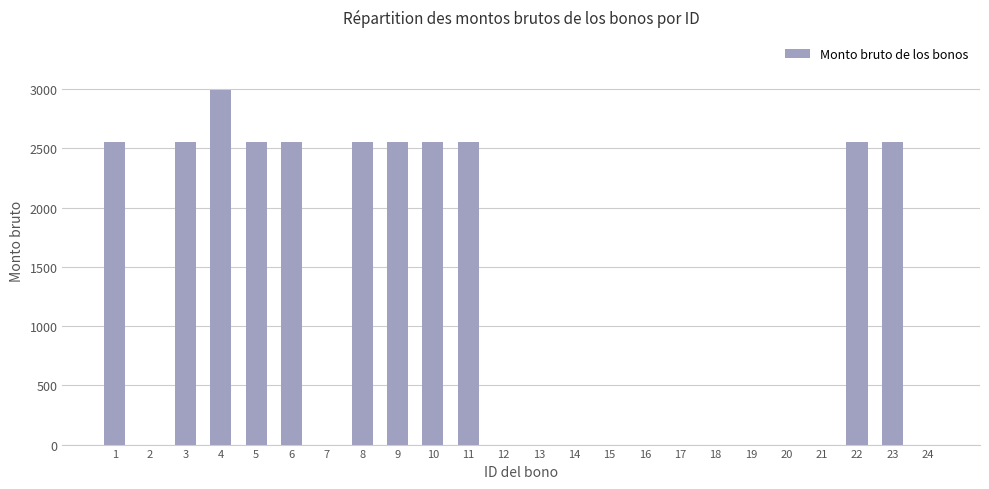

Reading left to right, list all the values displayed in this chart.

1=2557	2=0	3=2557	4=2992	5=2557	6=2557	7=0	8=2557	9=2557	10=2557	11=2557	12=0	13=0	14=0	15=0	16=0	17=0	18=0	19=0	20=0	21=0	22=2557	23=2557	24=0